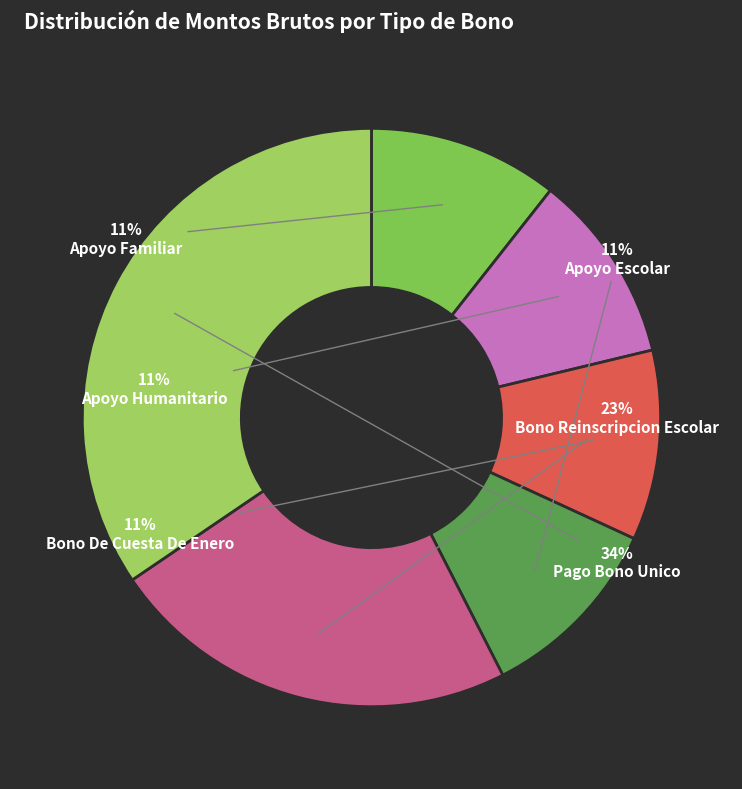

Combined, what portion of the pie is Bono De Cuesta De Enero and Pago Bono Unico?

45.1%